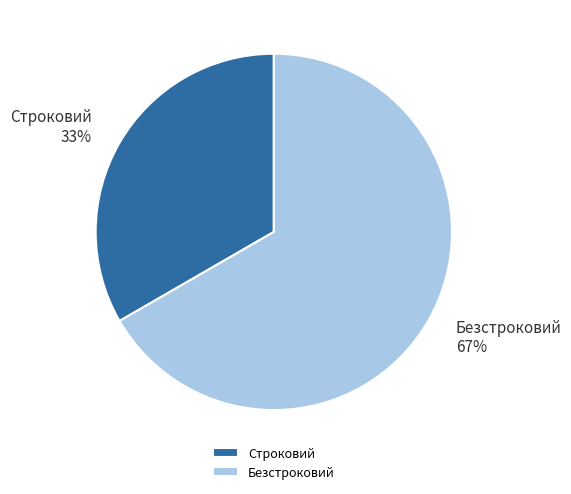

Rank the categories by value from highest to lowest.

Безстроковий, Строковий